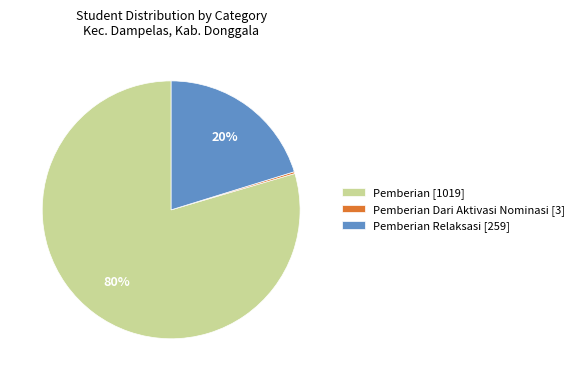

To the nearest percent, what is the average slice percentage?

33%